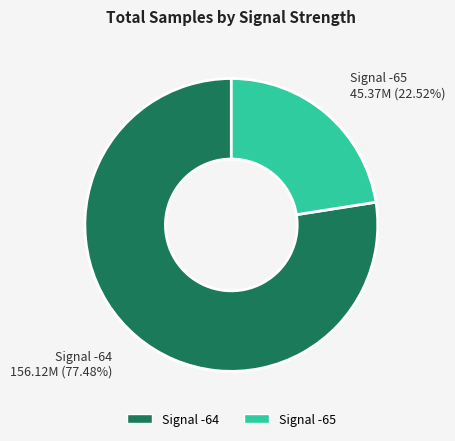

Is there any slice that represents more than half of the pie?

Yes